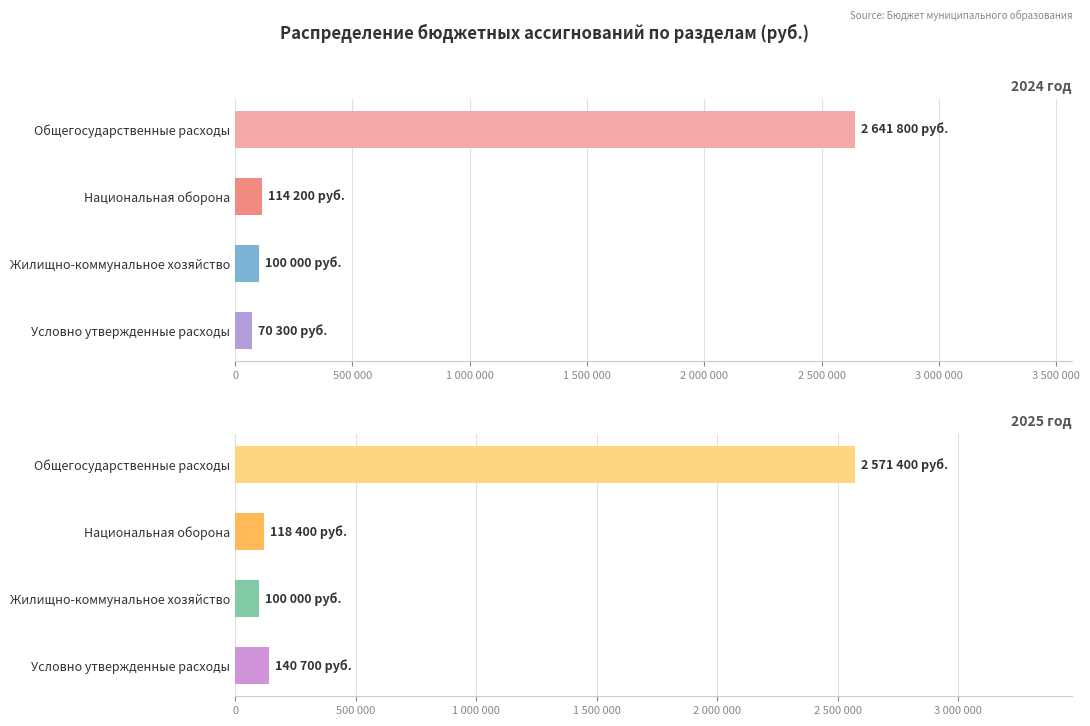

Rank the series by their maximum value, from highest to lowest.

2024 год, 2025 год